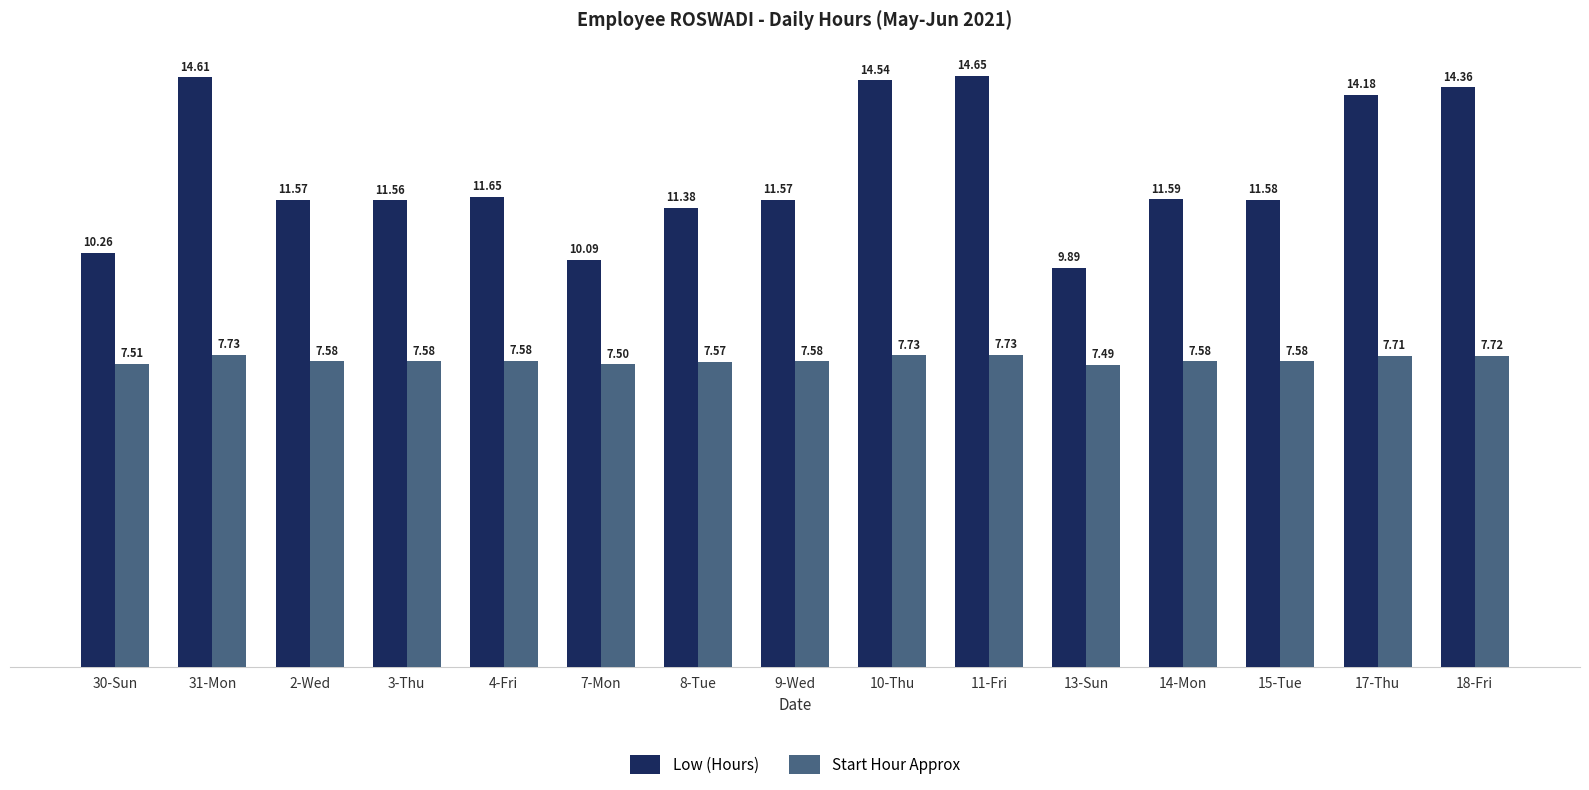

How many bars are there in total?

30